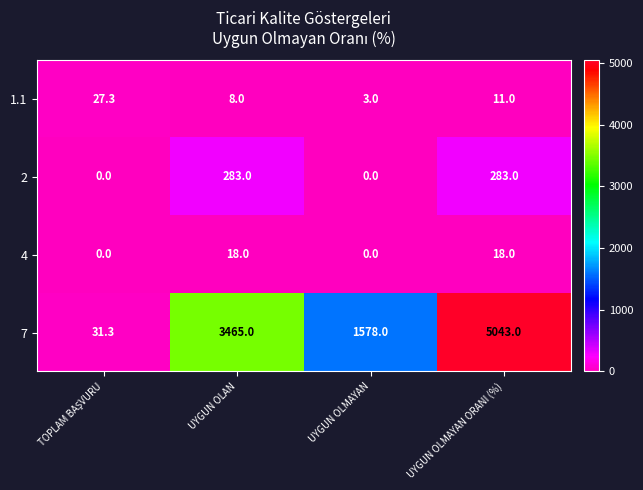

What is the maximum value shown in the chart?

5043.0